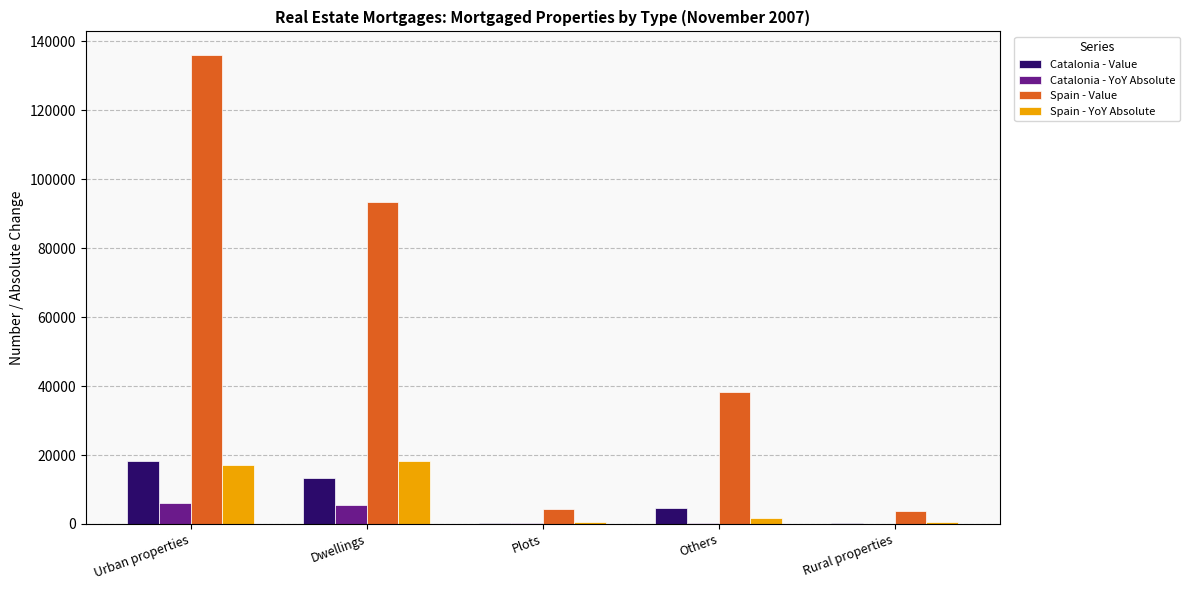

What is the spread (max minus min) of values at Others?

38178